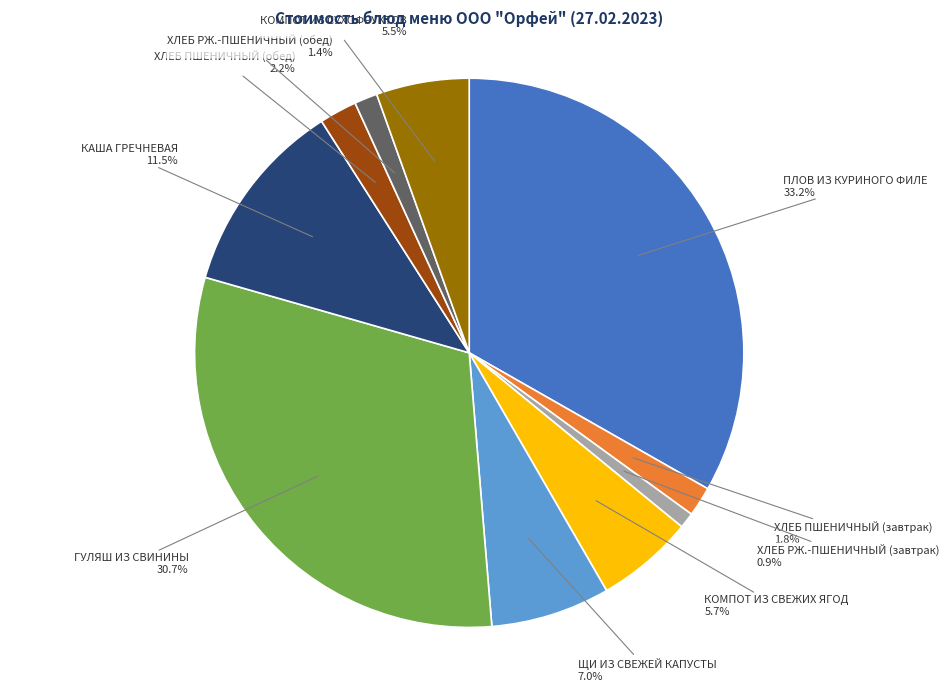

What portion of the pie excludes КОМПОТ ИЗ СУХОФРУКТОВ?

94.5%